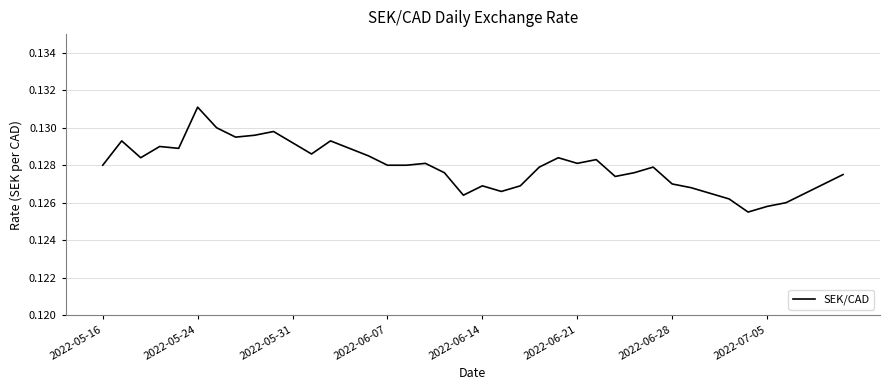

How many lines are shown in the chart?

1